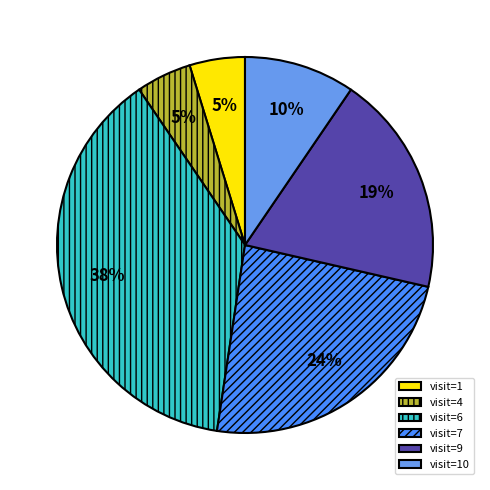

What is the ratio of the value at visit=7 to the value at visit=6?

0.6